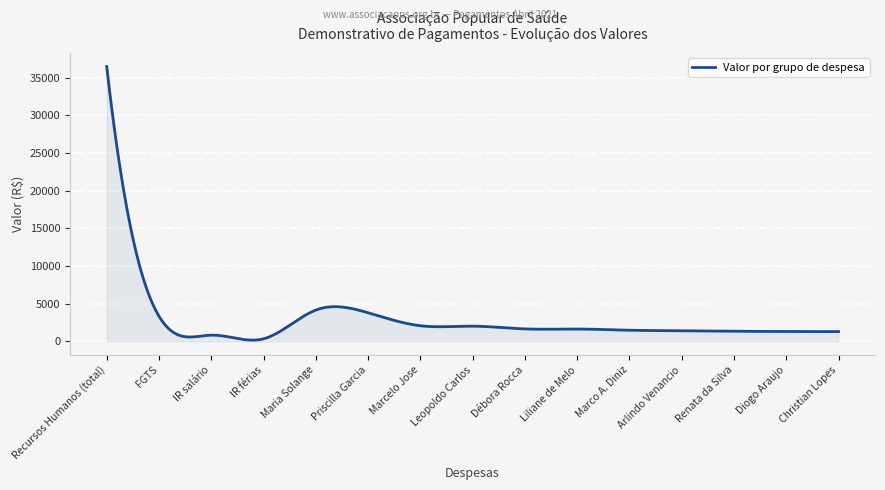

Does the chart display data point markers on the line(s)?

No